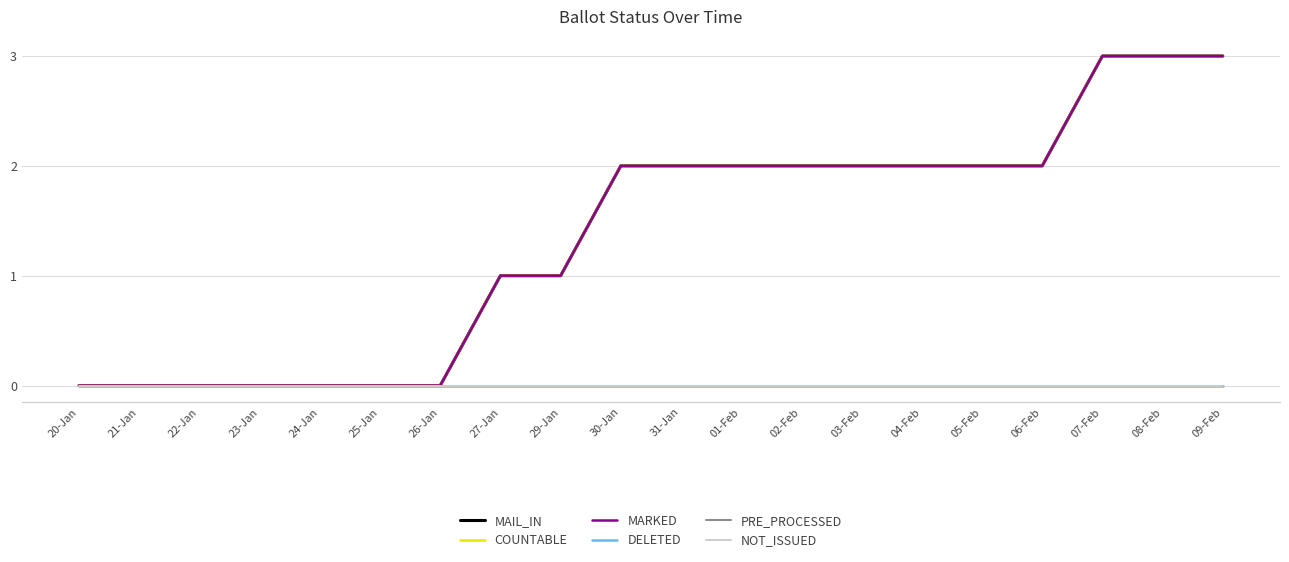

What is the label of the 16th point from the right?

24-Jan